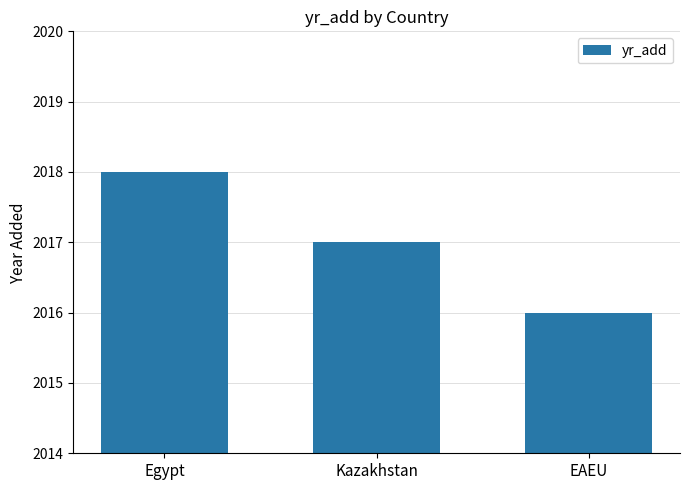

How many series are shown in this chart?

1